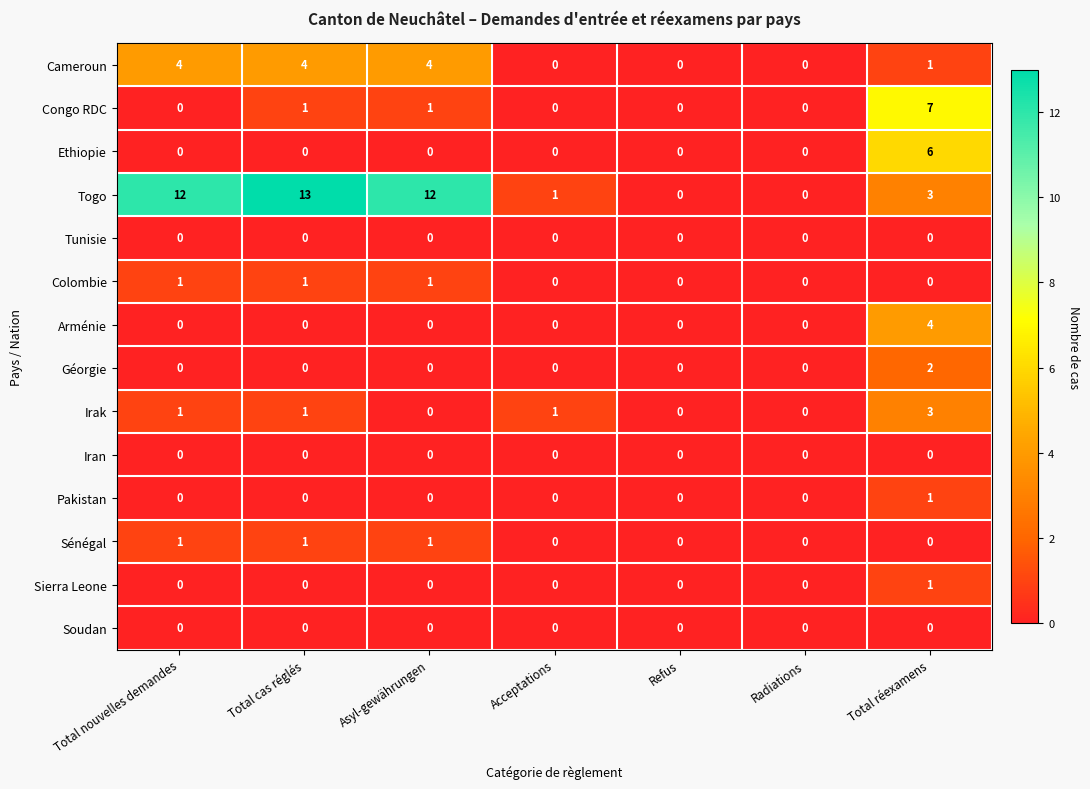

At which category is the sum across all series the highest?

Total réexamens